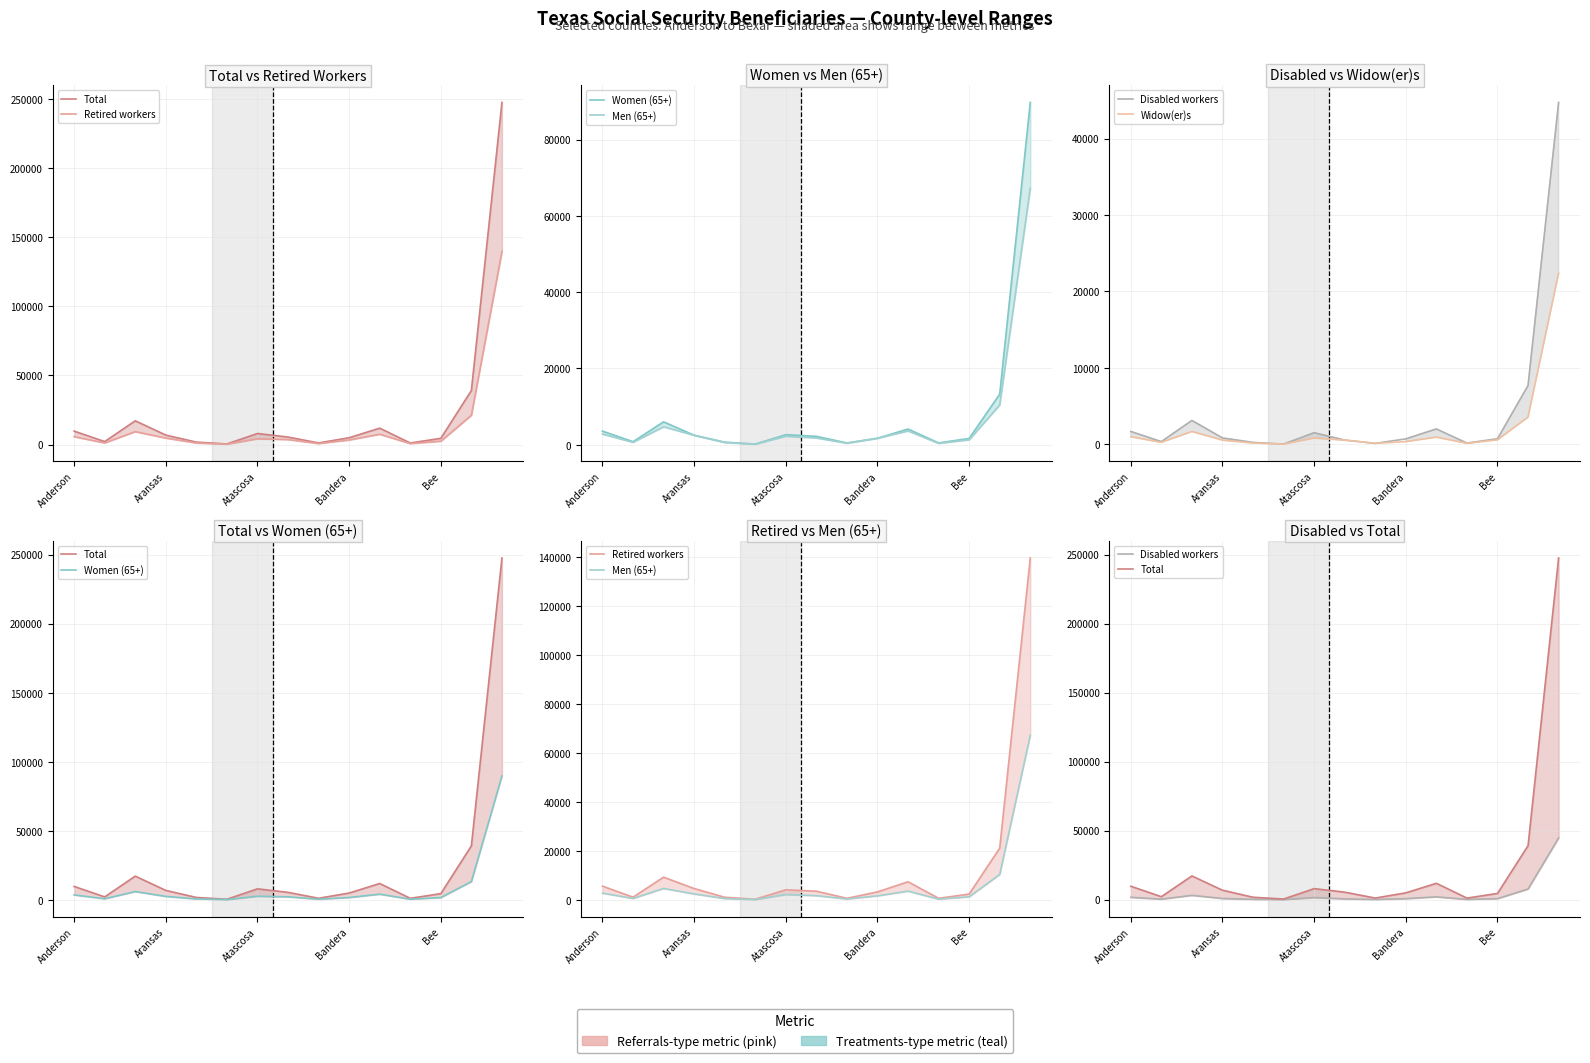

How many lines are shown in the chart?

6